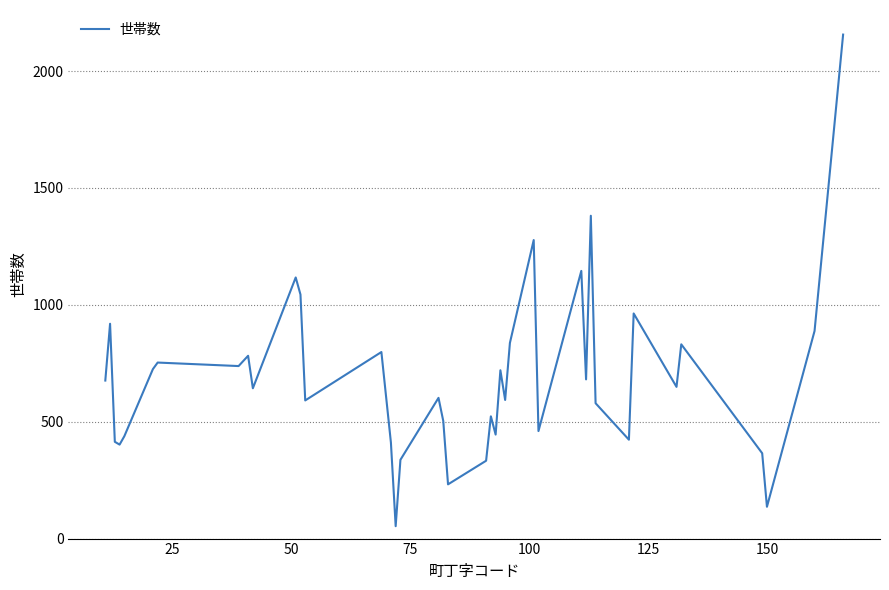

What is the minimum value shown in the chart?

53